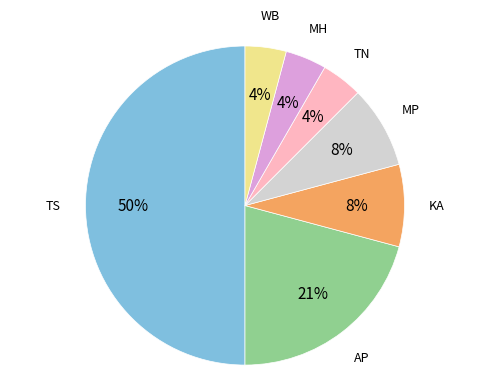

Which has a higher value, KA or MH?

KA